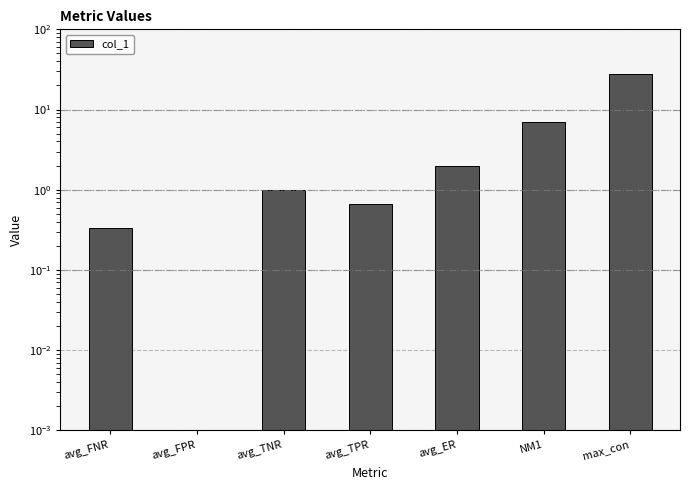

How many data points are above 1?

3